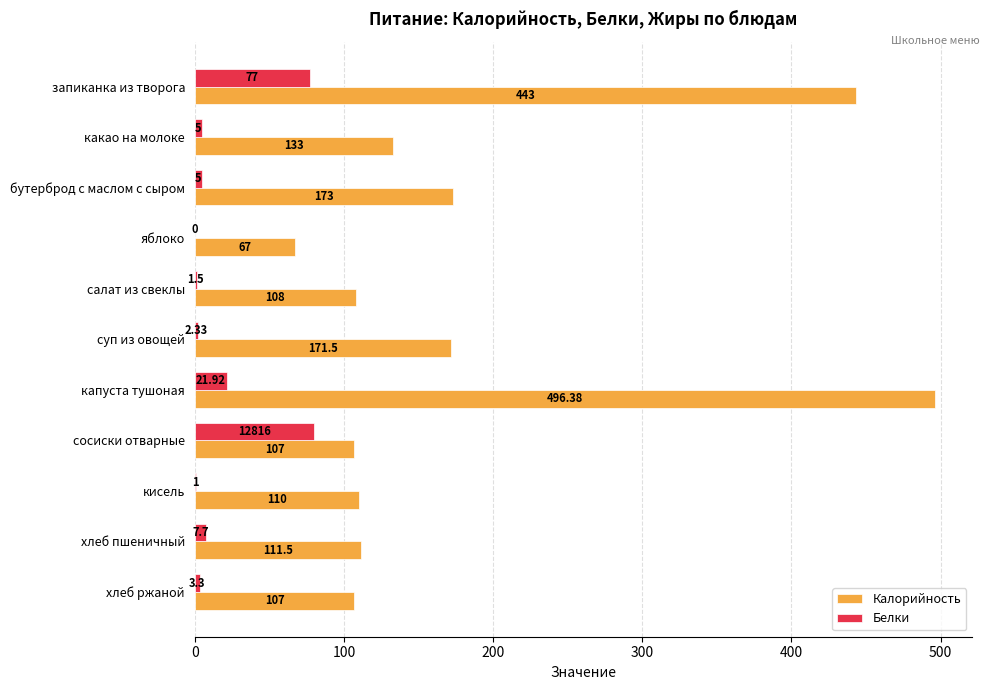

Which series changed the most between запиканка из творога and суп из овощей?

Калорийность